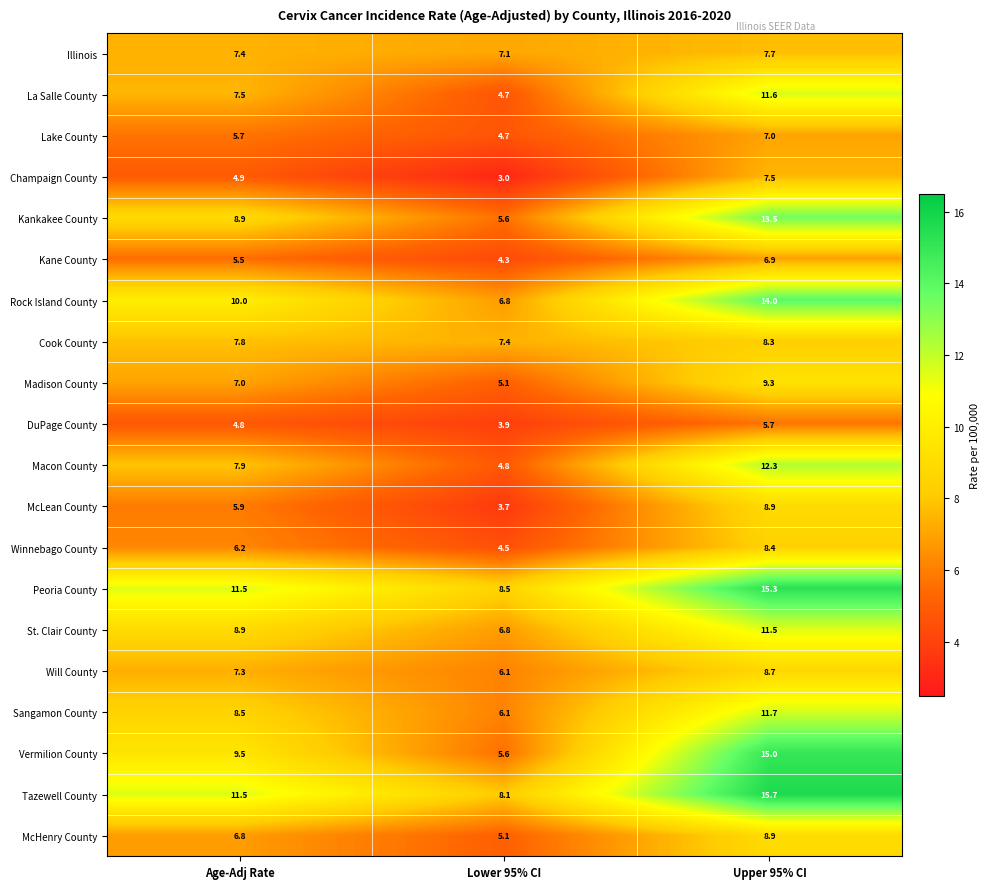

At which category is the sum across all series the highest?

Upper 95% CI